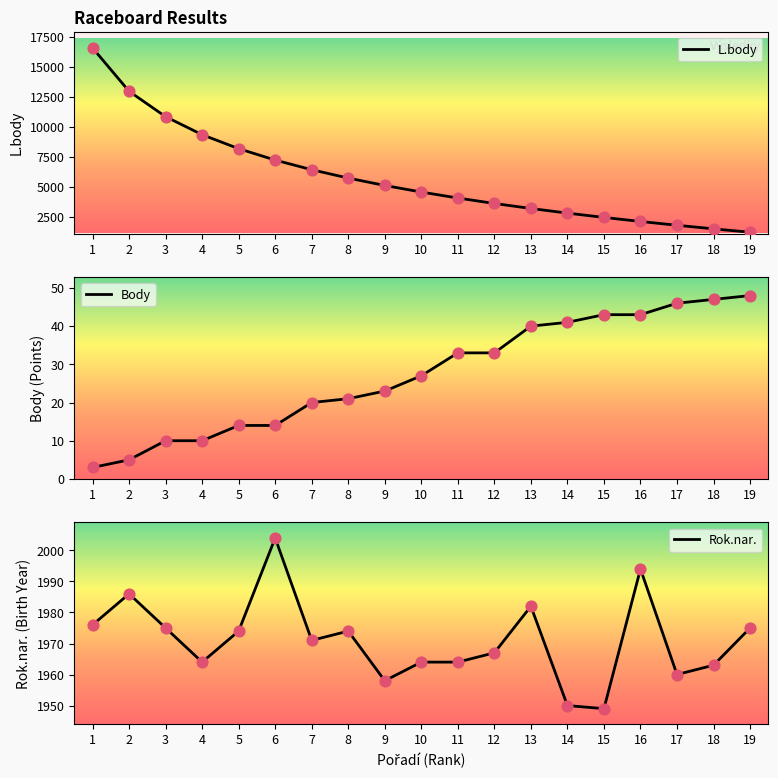

Is the value of Body at 19 greater than the value of L.body at 2?

No